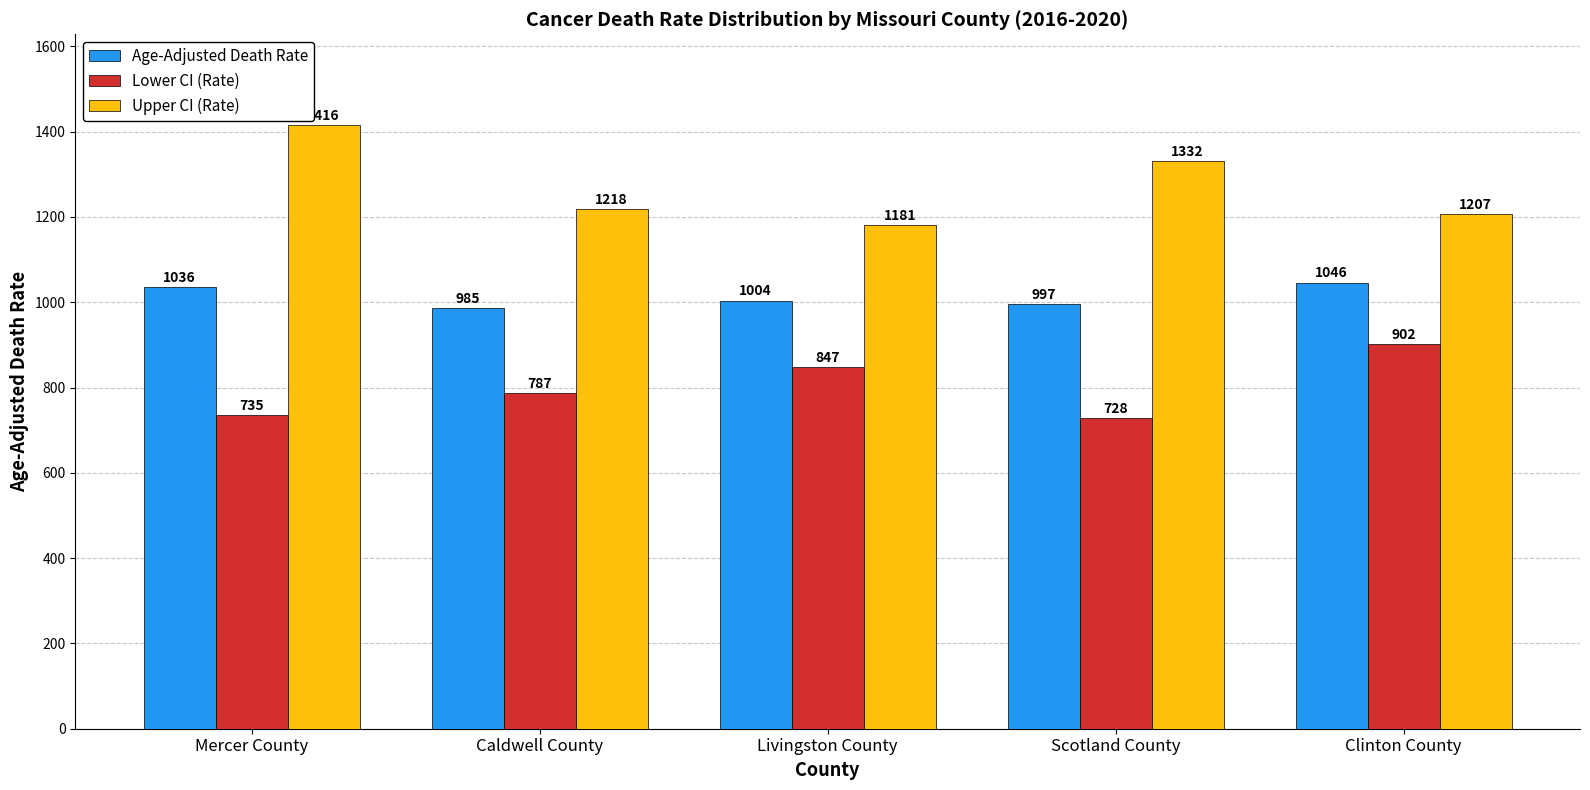

What are all the series names shown in the legend?

Age-Adjusted Death Rate, Lower CI (Rate), Upper CI (Rate)